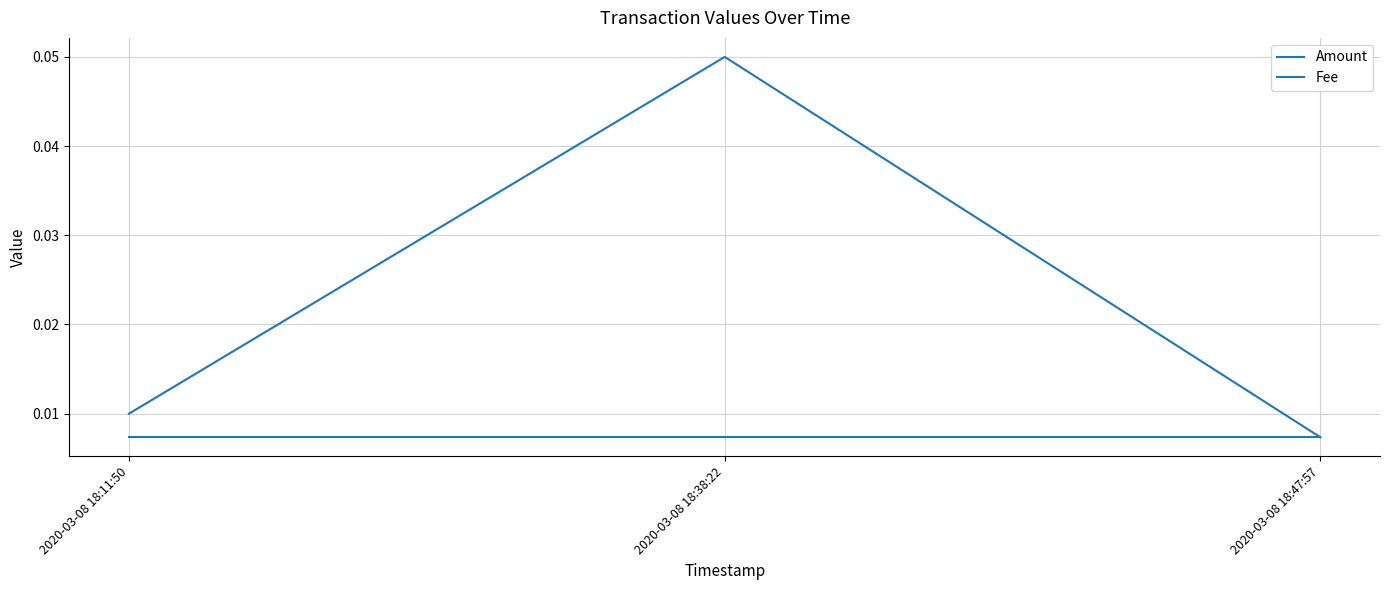

Does the chart have visible grid lines?

Yes